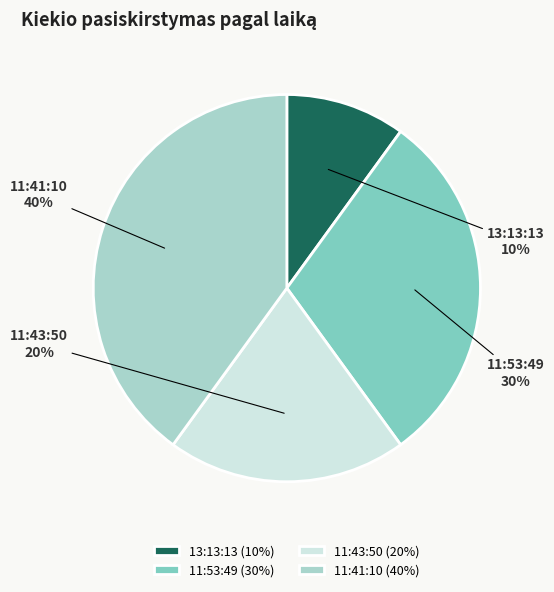

What is the ratio of the value at 11:43:50 to the value at 11:53:49?

0.7